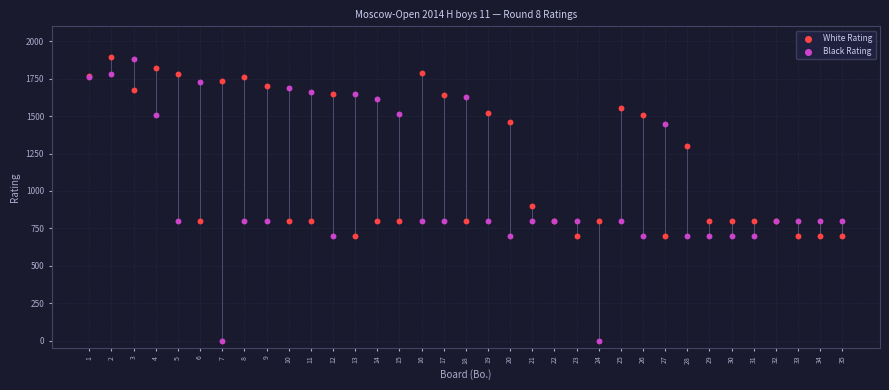

Across all series, what Y value is closest to 947?

900